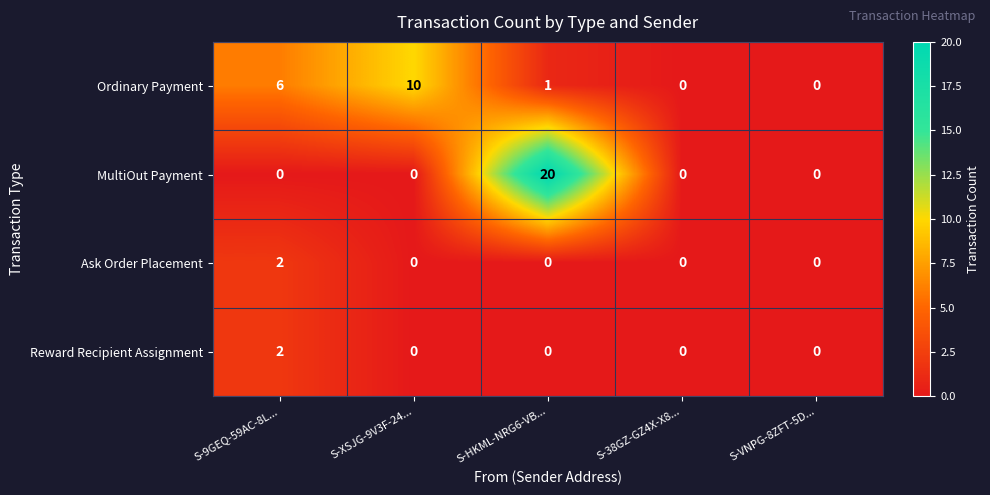

What is the spread (max minus min) of values at S-HKML-NRG6-VB...?

20